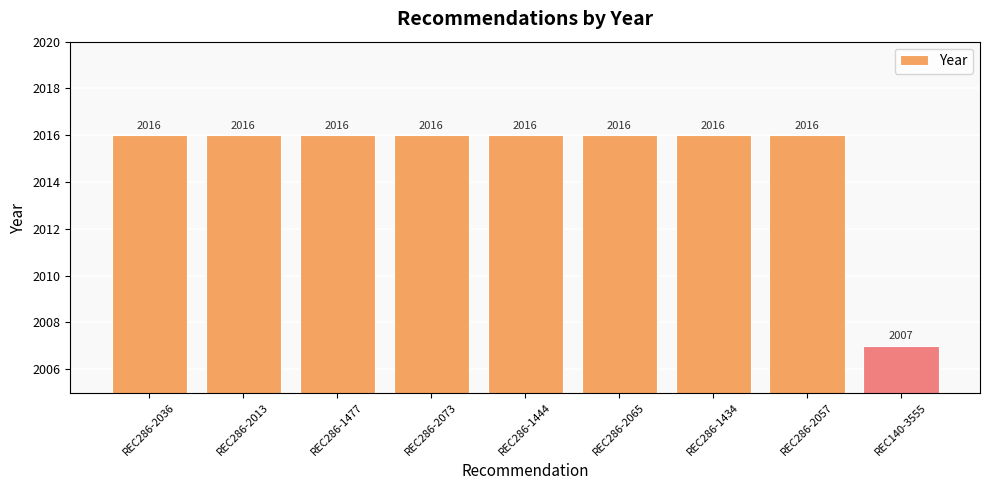

What is the change in value from REC286-1434 to REC140-3555?

-9